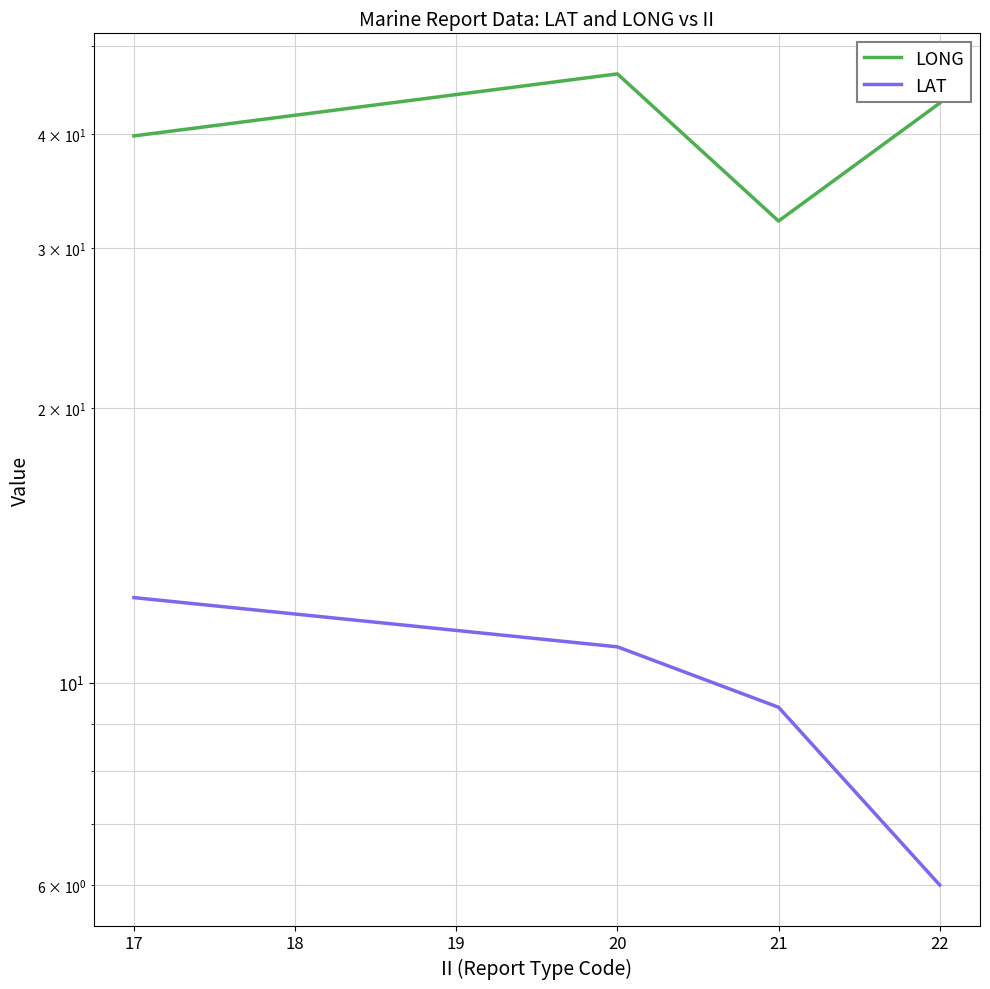

What is the highest value of the LONG series?

46.6